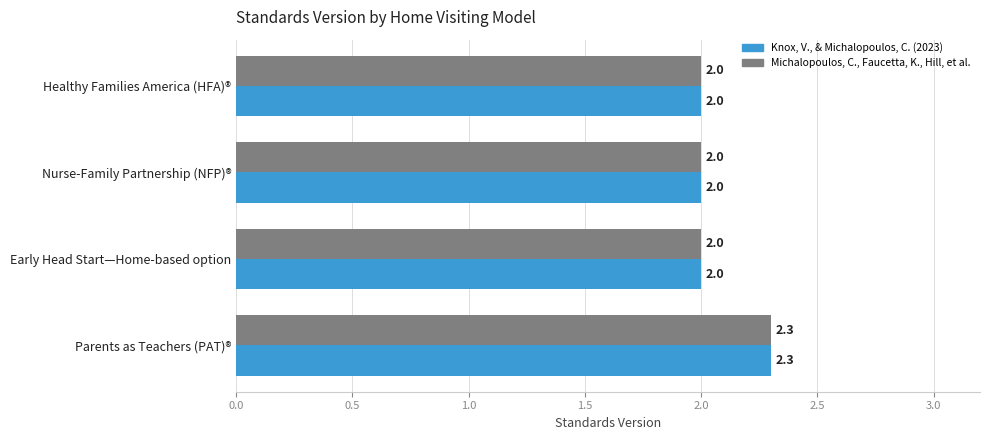

What is the maximum value shown in the chart?

2.3